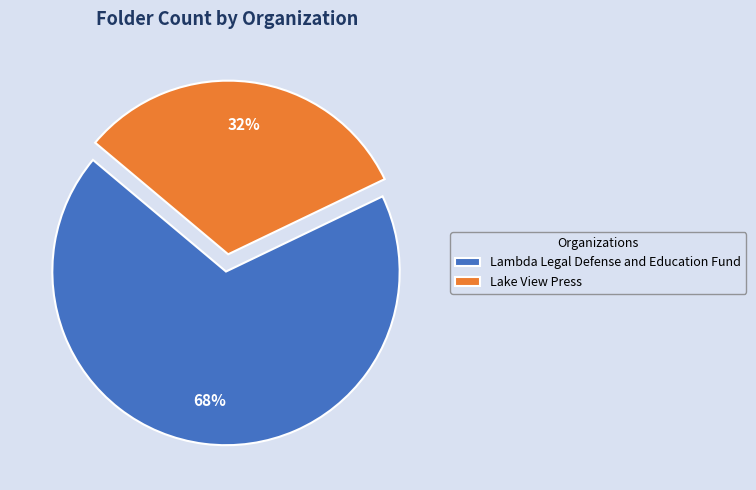

Which slice is the largest?

Lambda Legal Defense and Education Fund